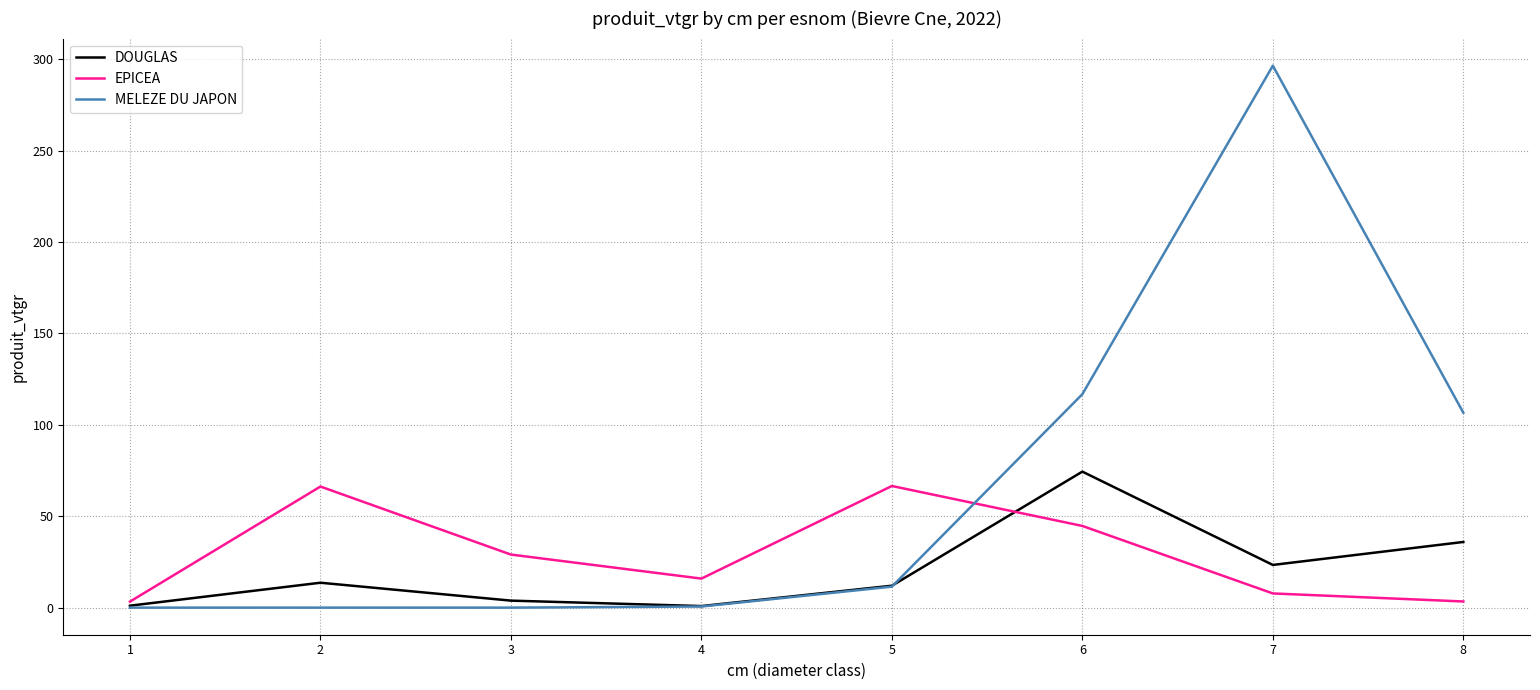

True or false: MELEZE DU JAPON and EPICEA intersect in this chart.

True